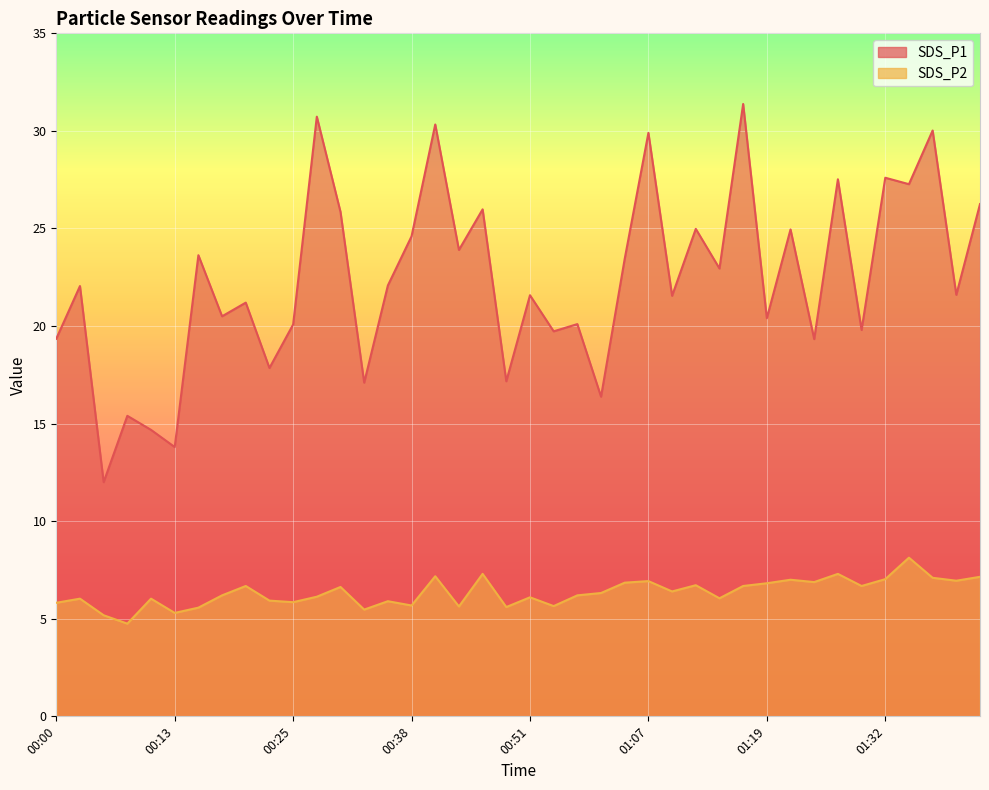

Which series changed the most between 00:43 and 01:17?

SDS_P1